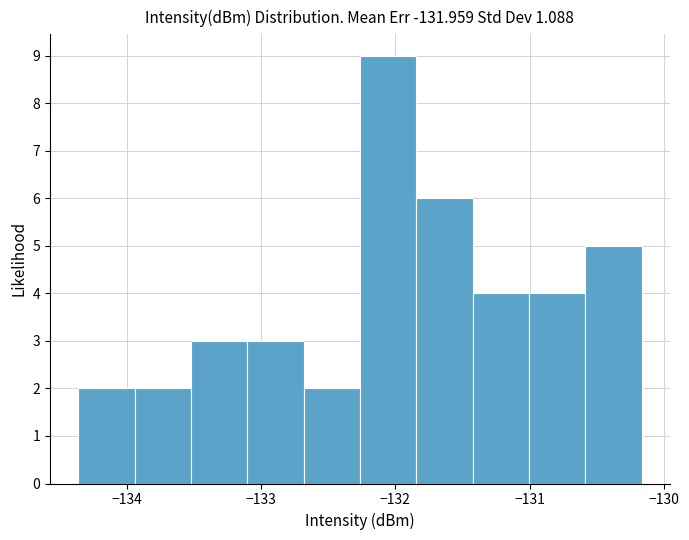

Reading left to right, transcribe this chart: for each bar, give the range it covers on the x-axis and its height. Neither the bar edges nor the heights are printed on the chart, so give them approximately, as read against the axes.

-134.4 to -133.9: 2
-133.9 to -133.5: 2
-133.5 to -133.1: 3
-133.1 to -132.7: 3
-132.7 to -132.3: 2
-132.3 to -131.8: 9
-131.8 to -131.4: 6
-131.4 to -131.0: 4
-131.0 to -130.6: 4
-130.6 to -130.2: 5